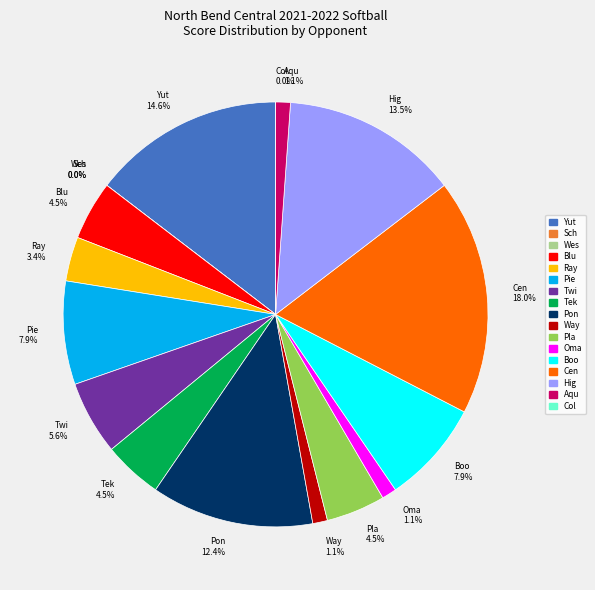

Does any single category account for the majority?

No